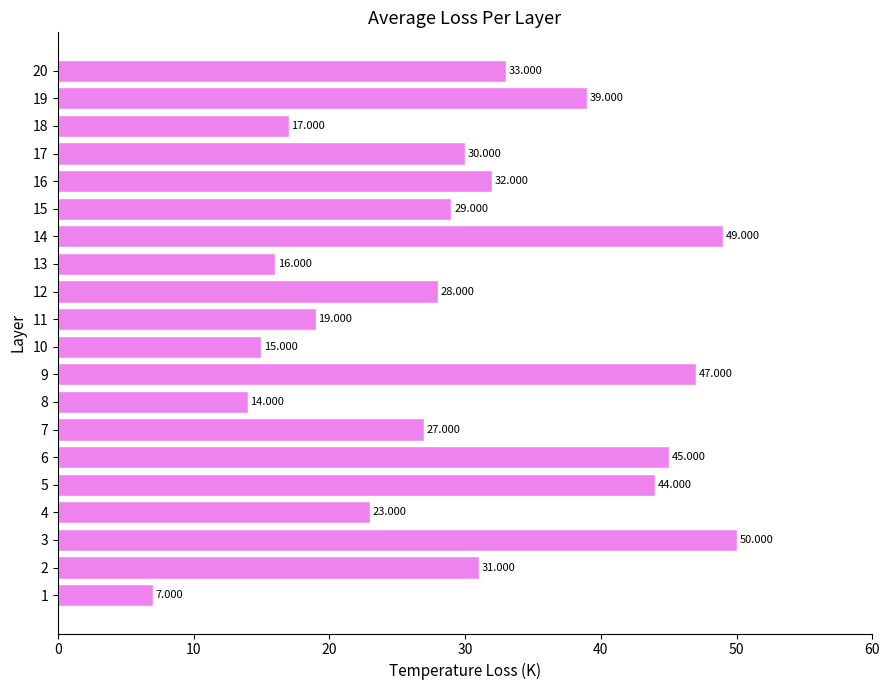

How many categories are shown in the chart?

20